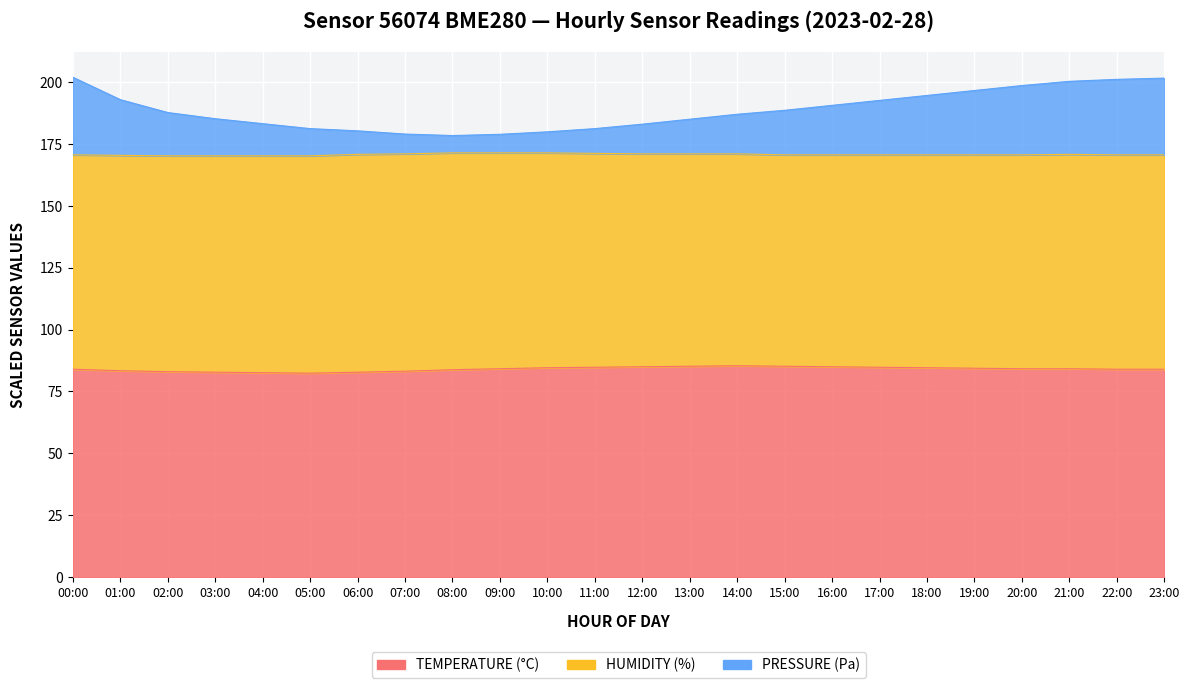

What is the label of the 17th point from the right?

07:00